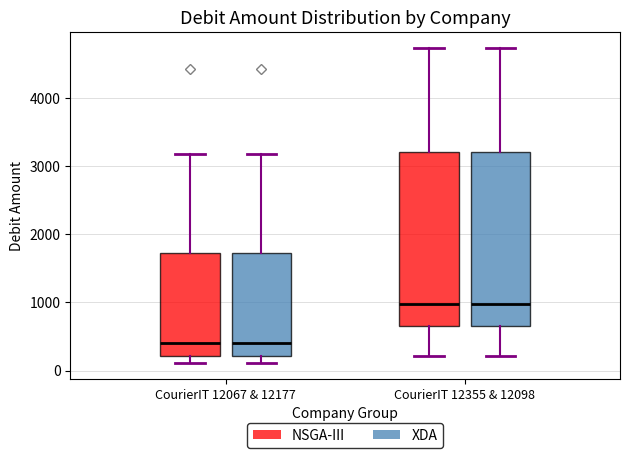

Reading left to right, read every box against the y-axis: the position of its median line, the range the box covers, and the ends of its whiskers. The values are not printed on the chart, so give them approximately, as read against the axis.

CourierIT 12067 & 12177 (NSGA-III): median 400, box 200 to 1700, whiskers 100 to 3200
CourierIT 12067 & 12177 (XDA): median 400, box 200 to 1700, whiskers 100 to 3200
CourierIT 12355 & 12098 (NSGA-III): median 1000, box 700 to 3200, whiskers 200 to 4700
CourierIT 12355 & 12098 (XDA): median 1000, box 700 to 3200, whiskers 200 to 4700